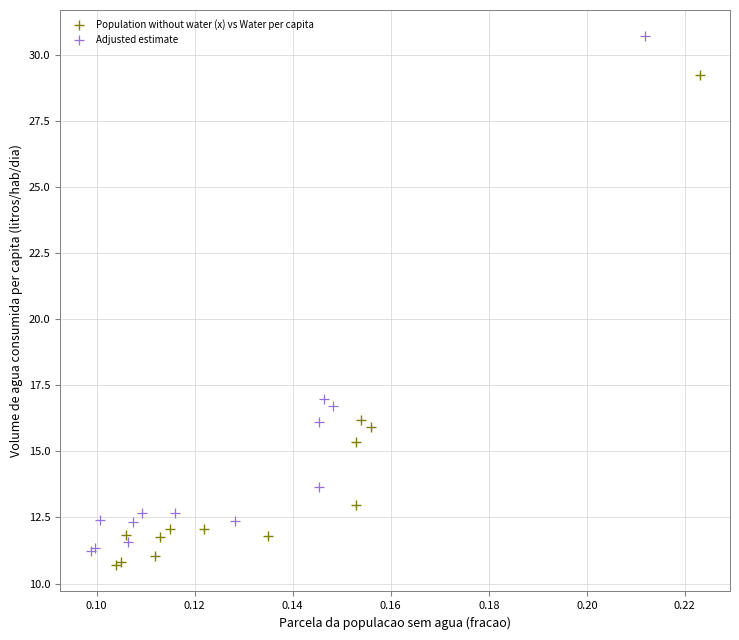

What are all the series names shown in the legend?

Population without water (x) vs Water per capita, Adjusted estimate